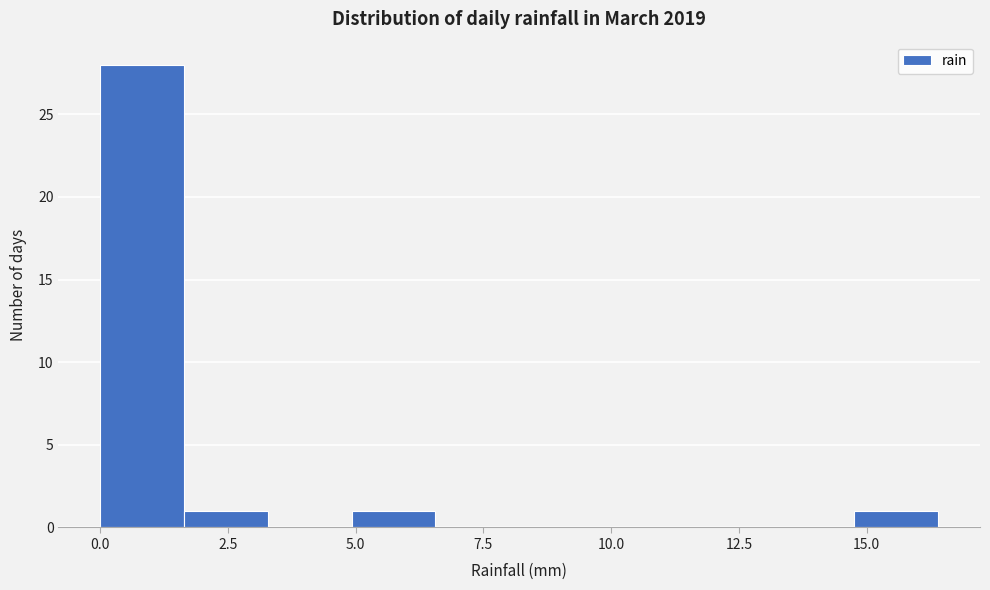

Around what value on the x-axis is the tallest bar? Give the approximate position of its centre, as read against the axis.

1.0